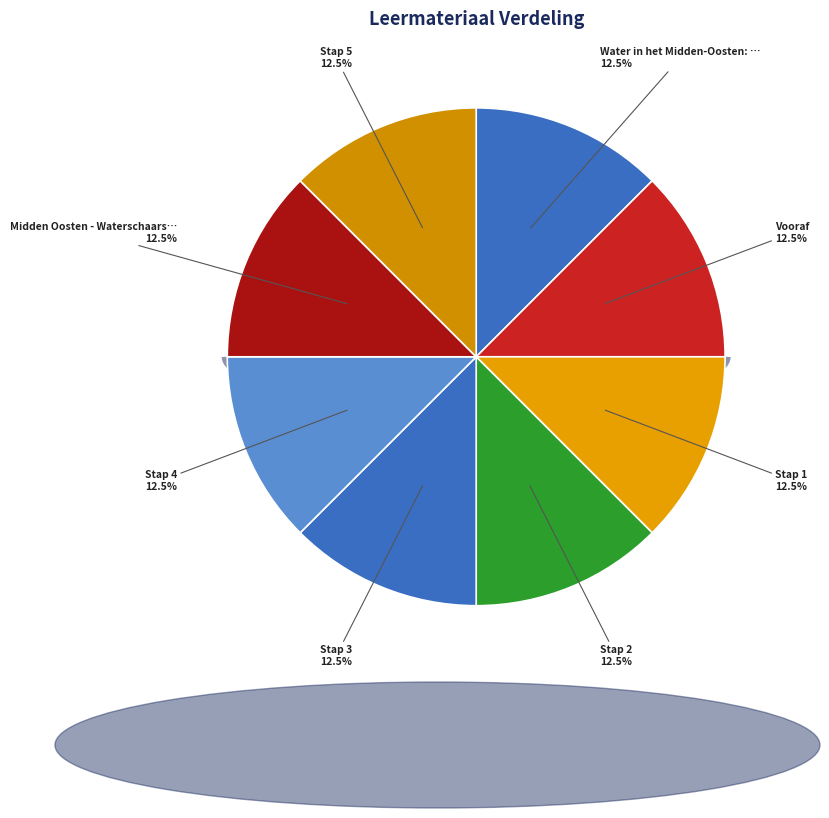

How many segments does this pie chart have?

8